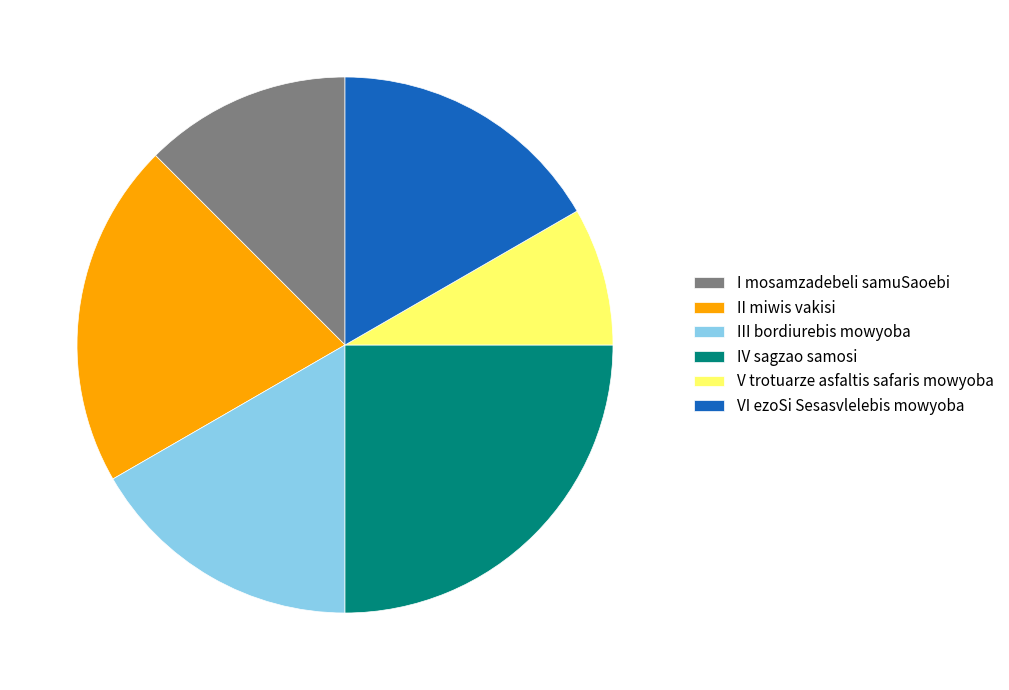

Do V trotuarze asfaltis safaris mowyoba and I mosamzadebeli samuSaoebi together represent more than half of the pie?

No